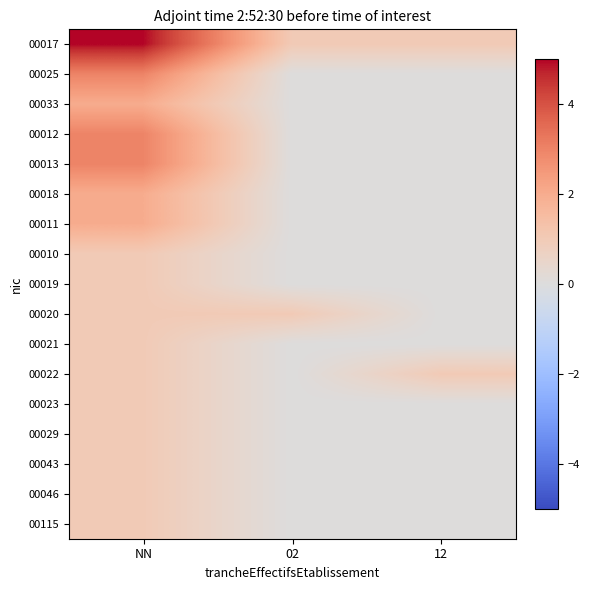

Between 02 and NN, which is larger?

NN